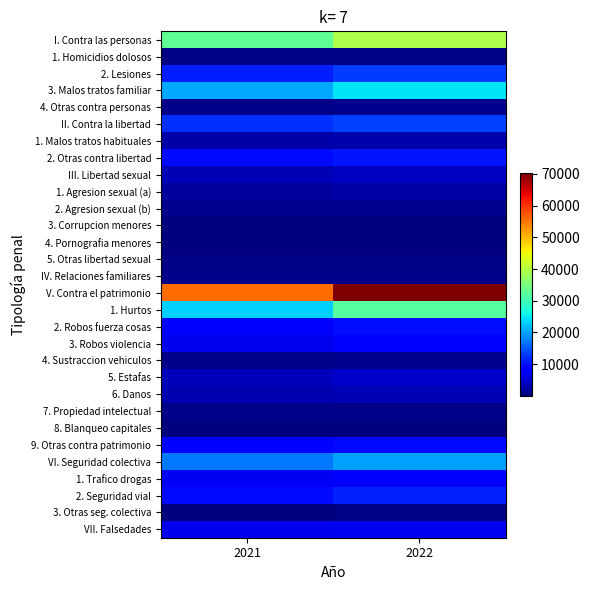

What is the smallest value displayed?

52